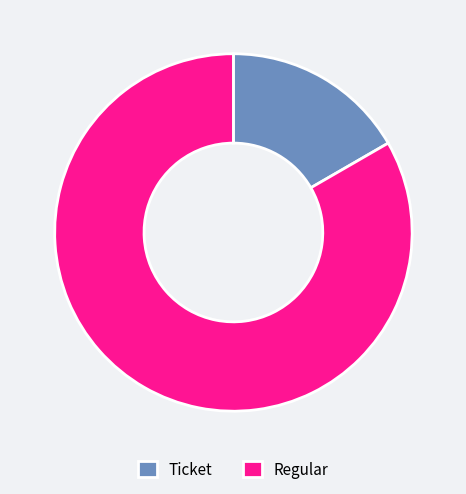

Is the sum of Ticket and Regular greater than half?

Yes